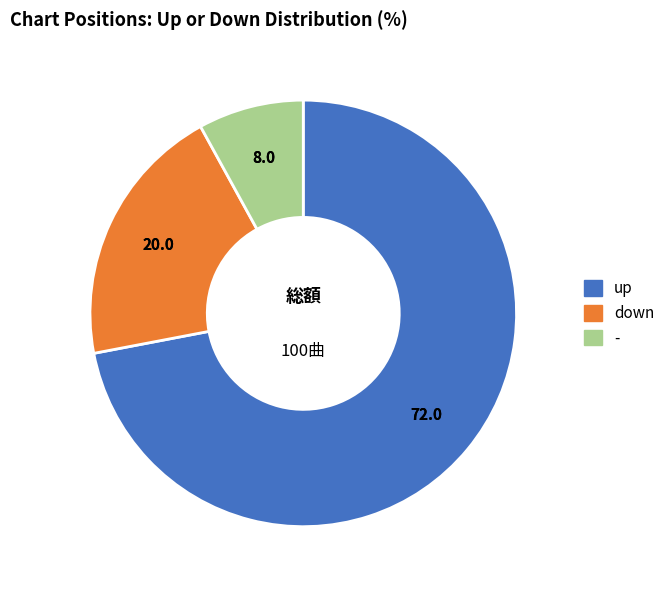

Rank the categories by value from lowest to highest.

-, down, up